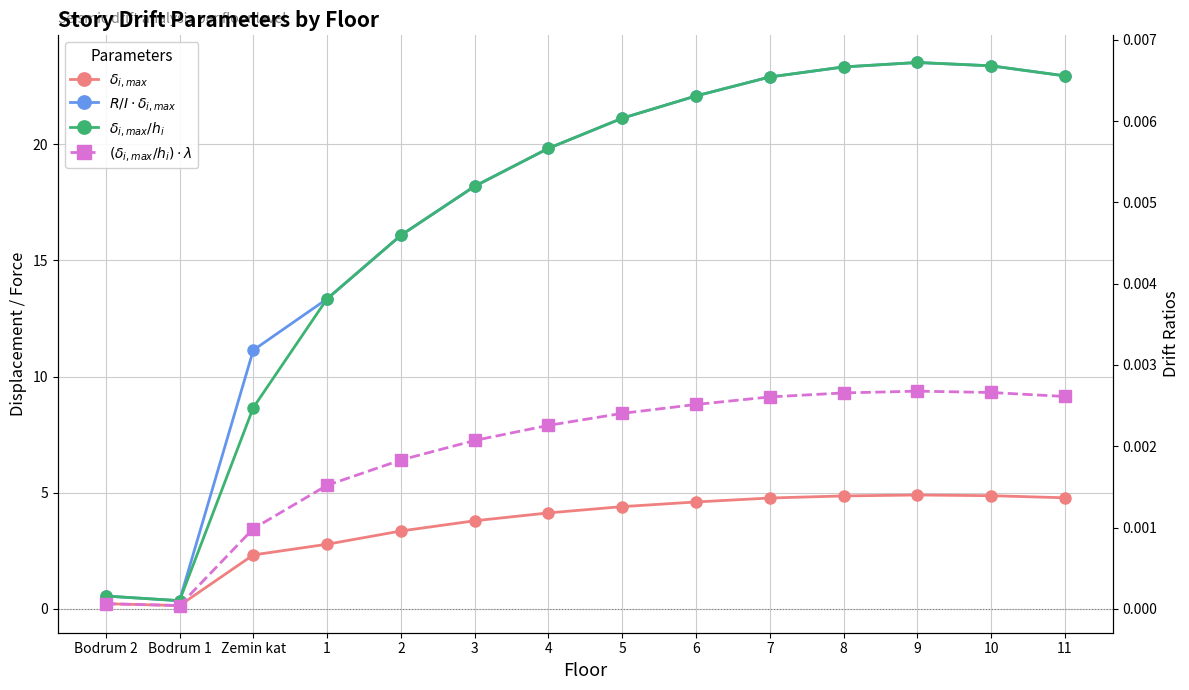

At which label does $\delta_{i,max}/h_i$ reach its peak?

9